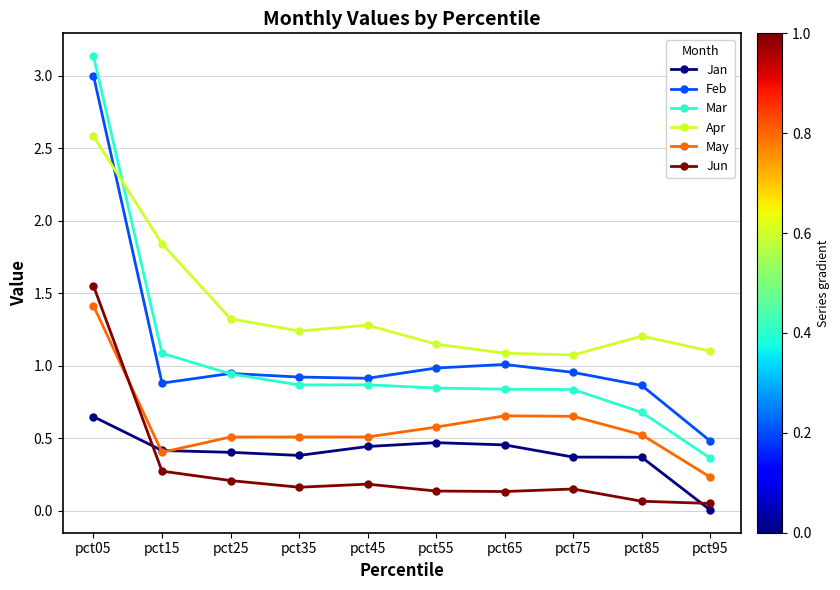

What is the total value across all series at pct45?

4.2